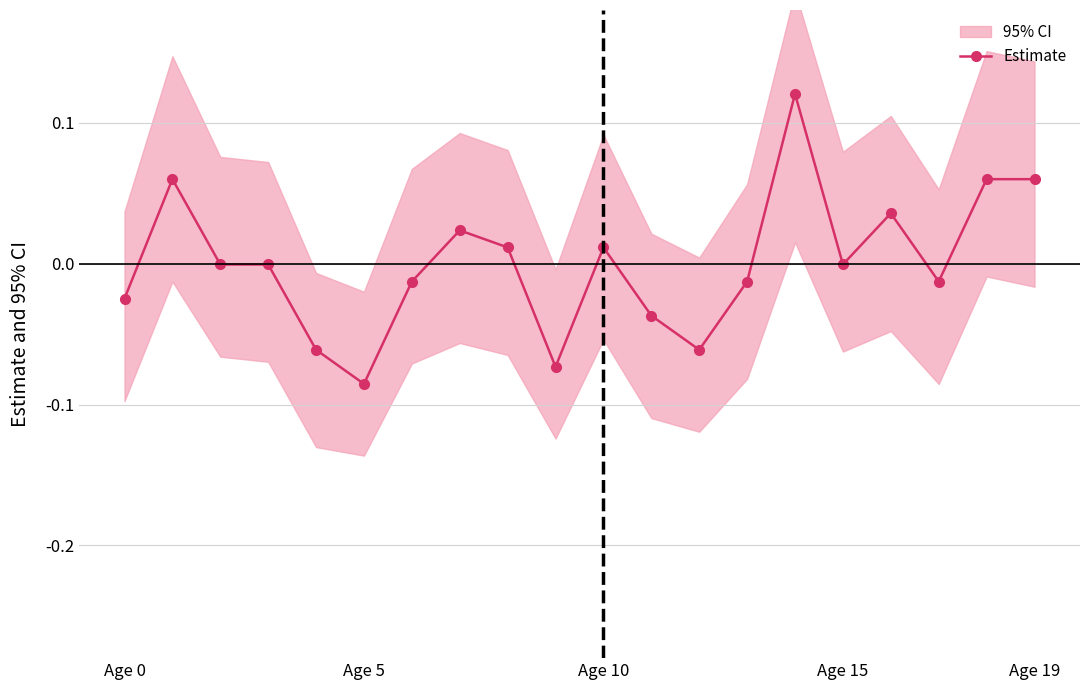

What is the smallest value displayed?

-0.1